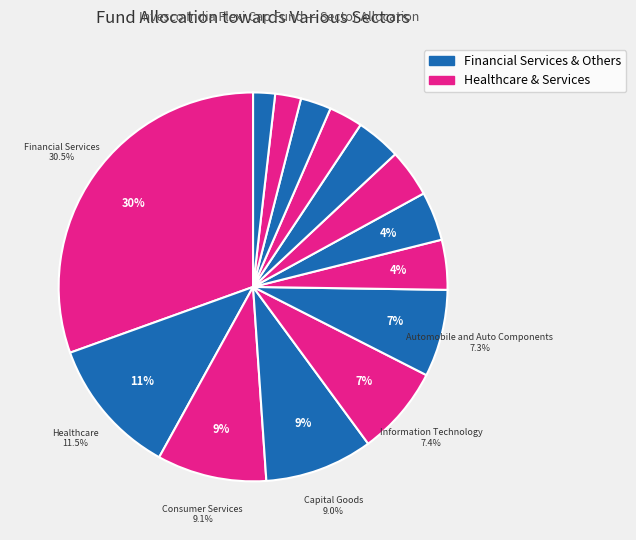

Count the number of slices in the pie.

14